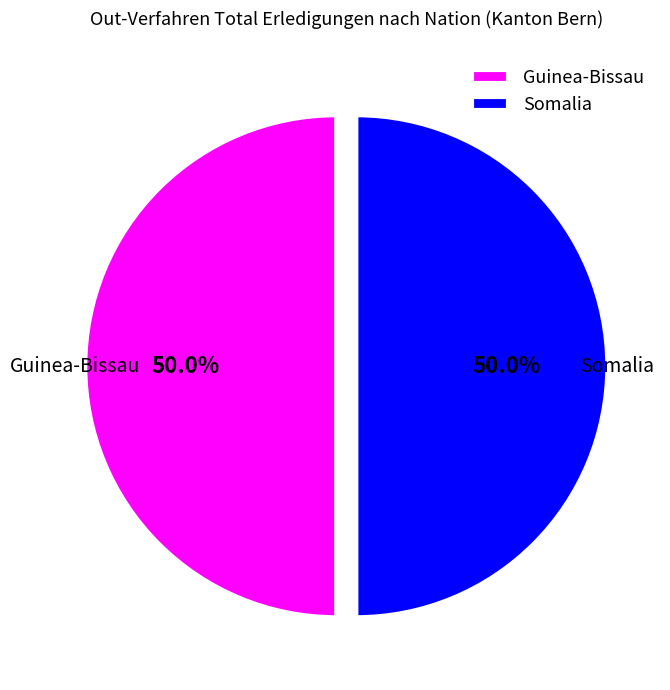

What is the ratio of the value at Guinea-Bissau to the value at Somalia?

1.0